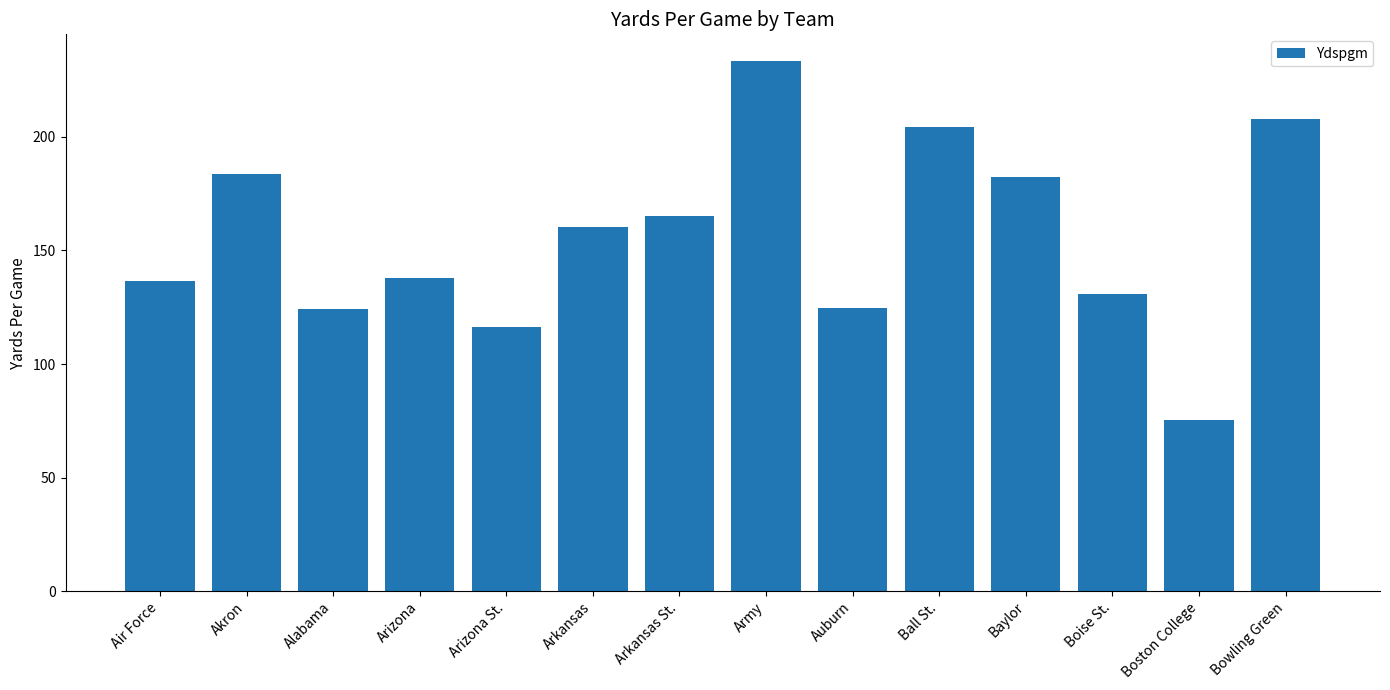

What is the difference between the second highest and minimum values?

132.3